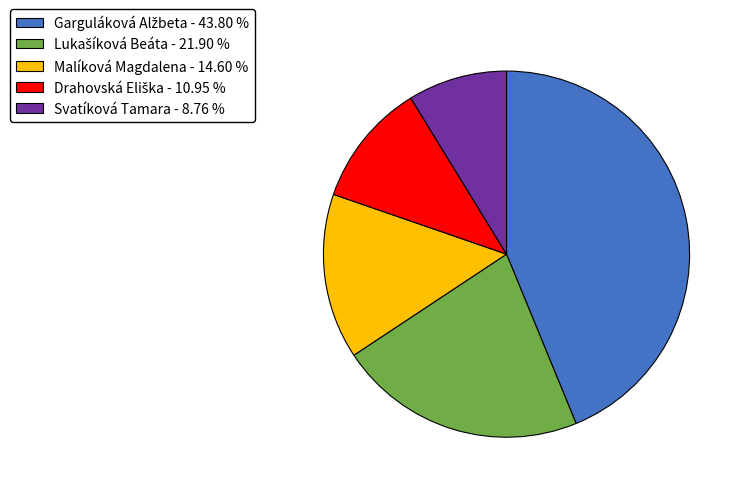

Is there any slice that represents more than half of the pie?

No